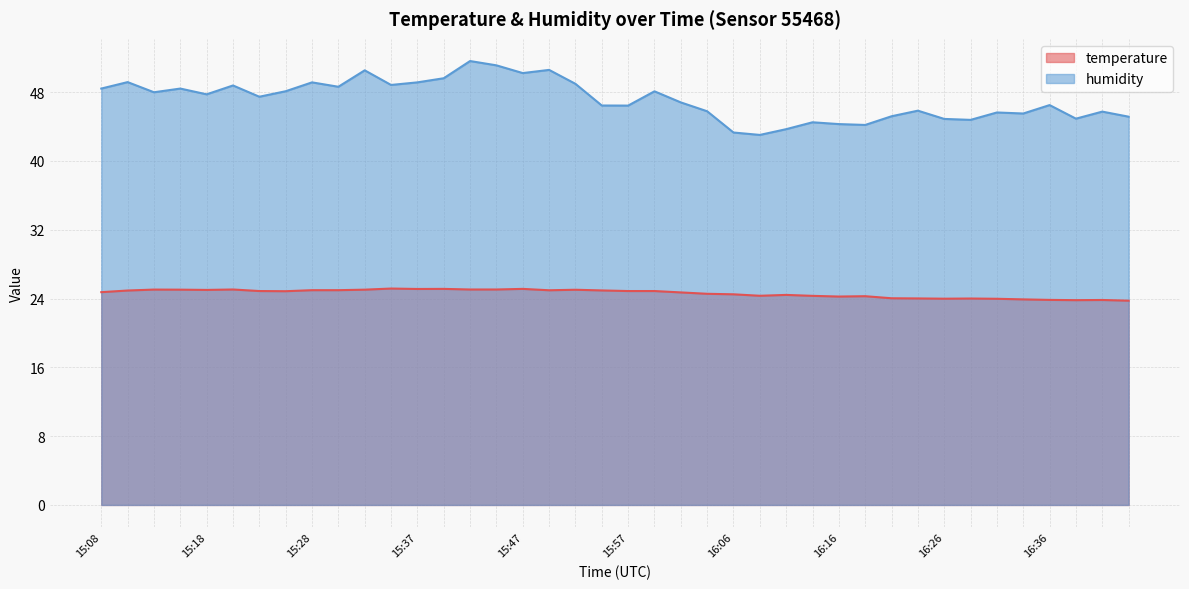

True or false: temperature and humidity cross at least once.

False